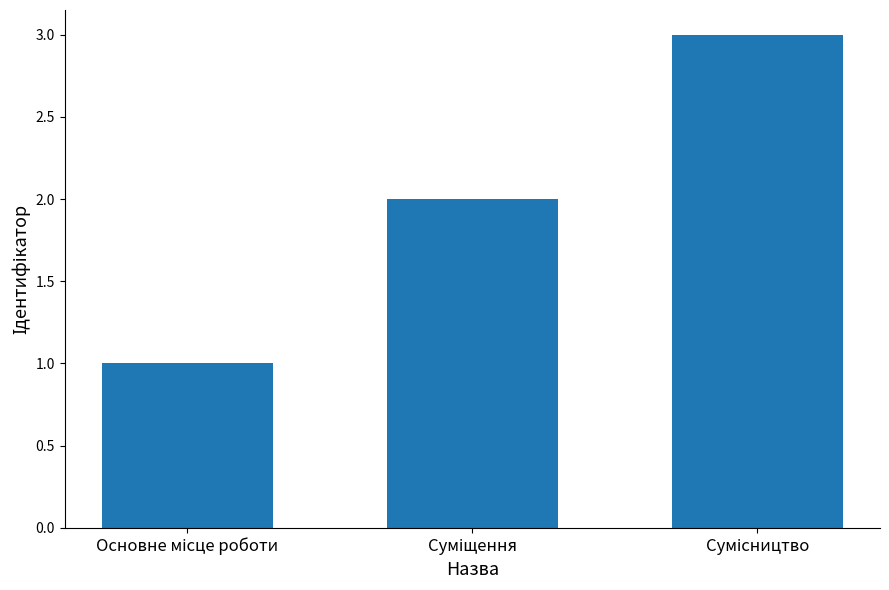

What is the sum of all values?

6